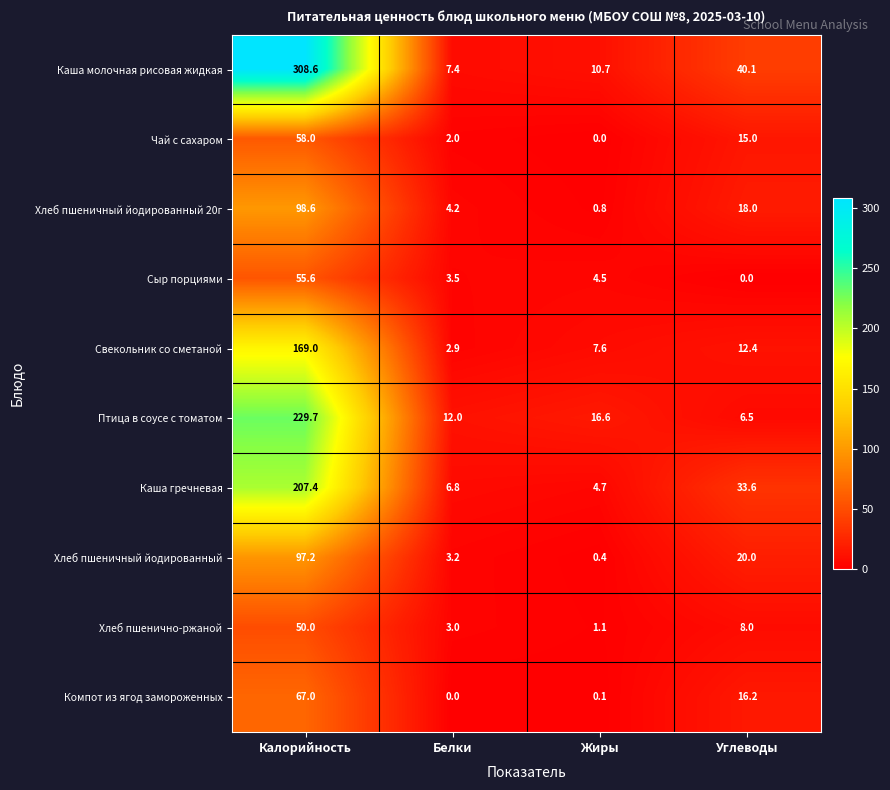

True or false: Чай с сахаром has a value of 58.0 at Калорийность.

True